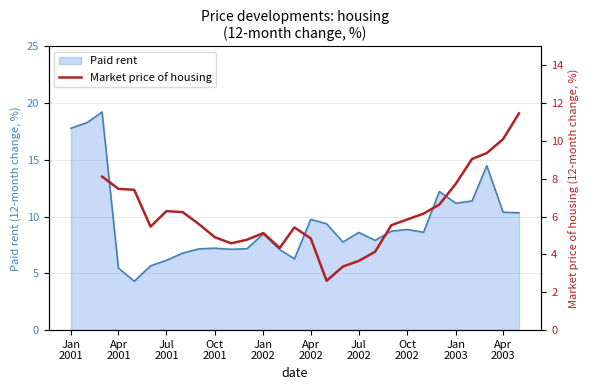

What is the lowest value of the Paid rent series?

4.3